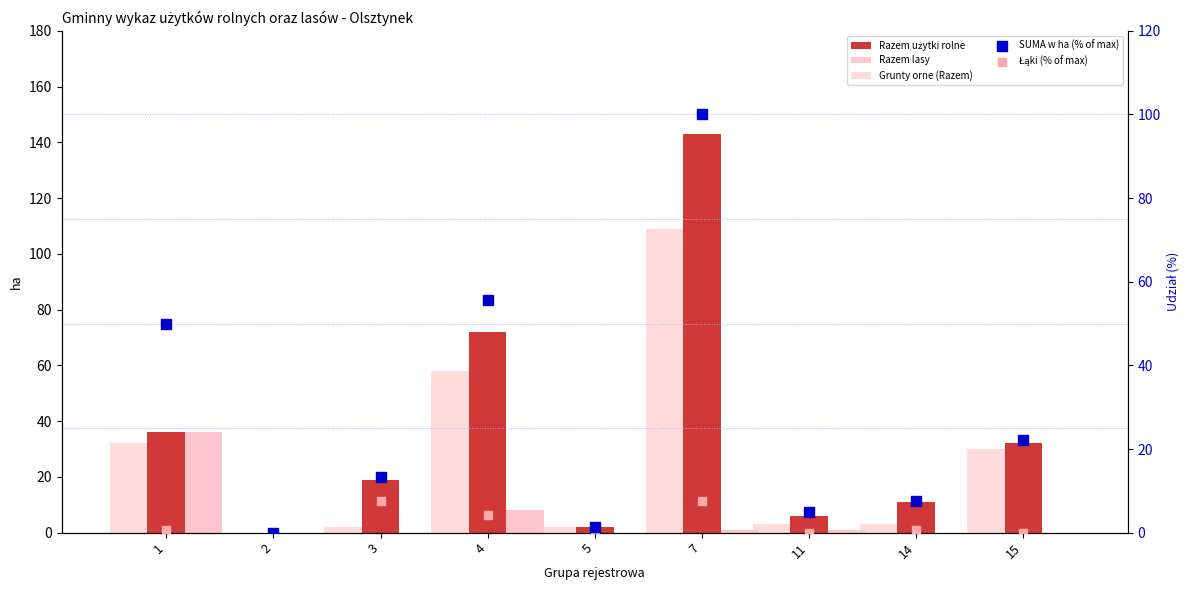

At which category is the sum across all series the highest?

7